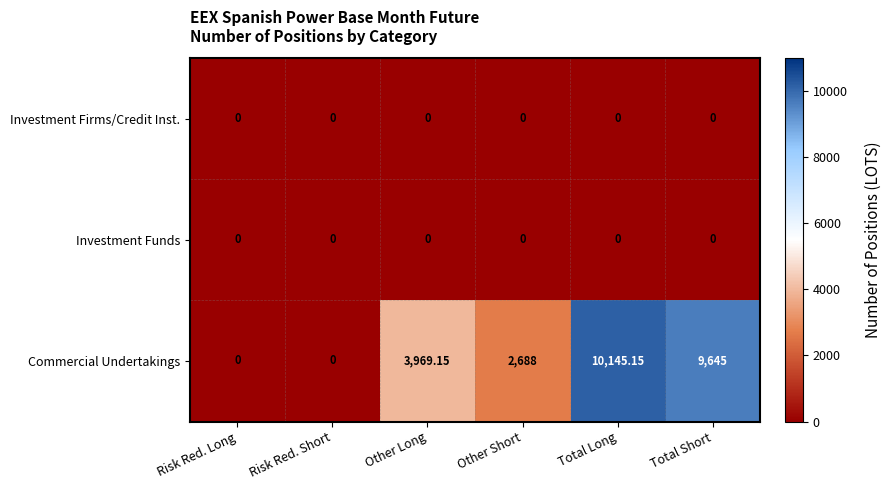

Which series has the largest total across all categories?

Commercial Undertakings